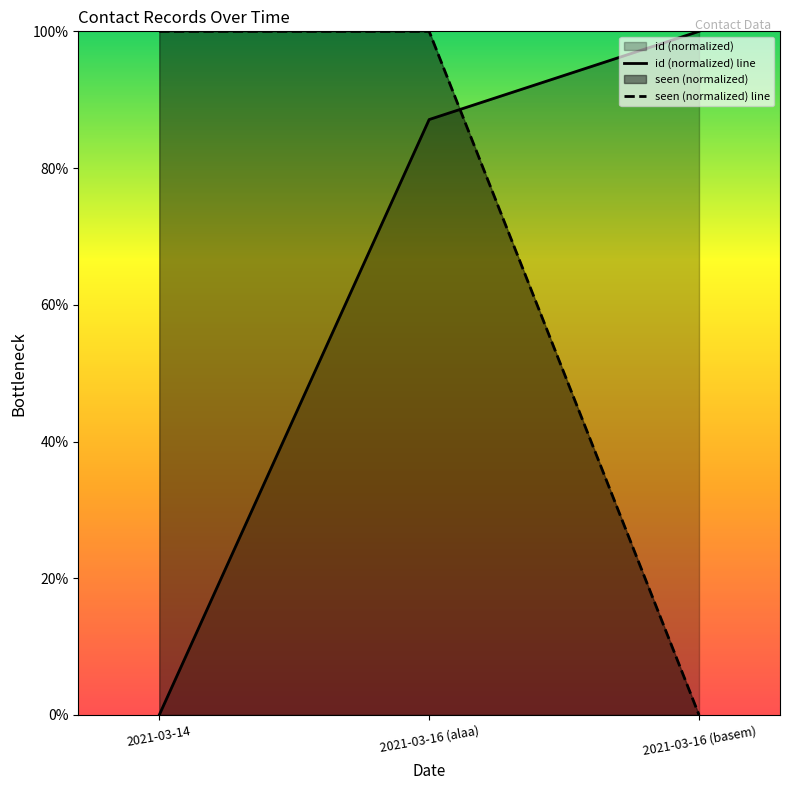

What are all the series names shown in the legend?

id, seen